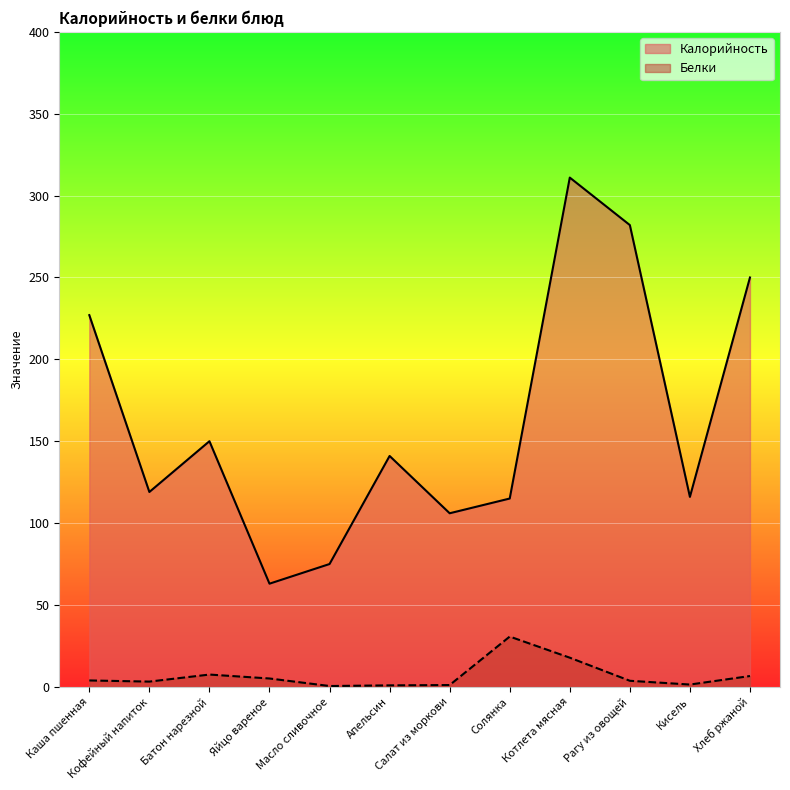

What is the sum of the Белки values at Яйцо вареное and Кисель?

6.5